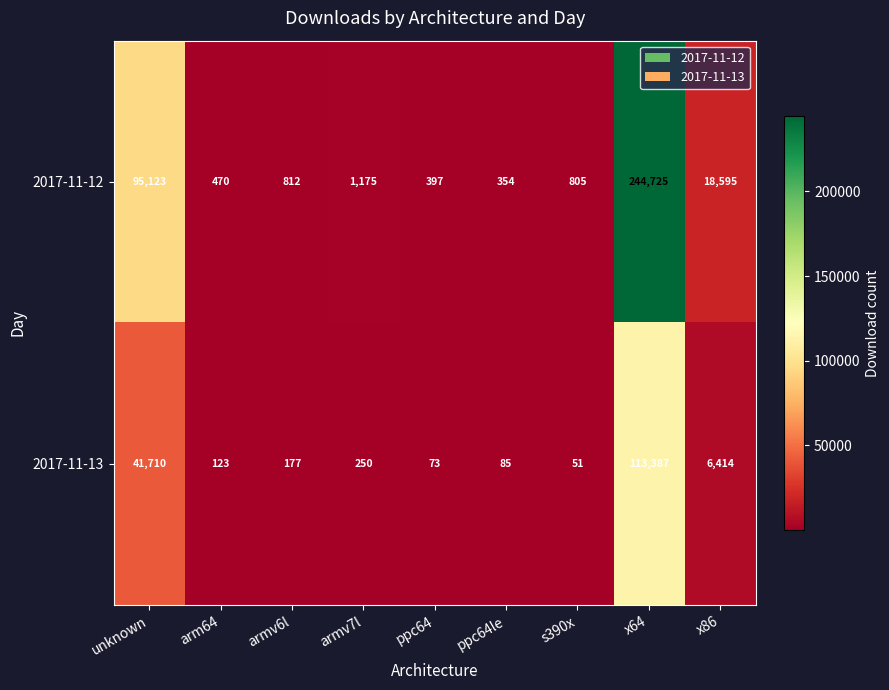

Reading right to left, what are all the values shown in this chart?

2017-11-12: 18595	244725	805	354	397	1175	812	470	95123
2017-11-13: 6414	113387	51	85	73	250	177	123	41710